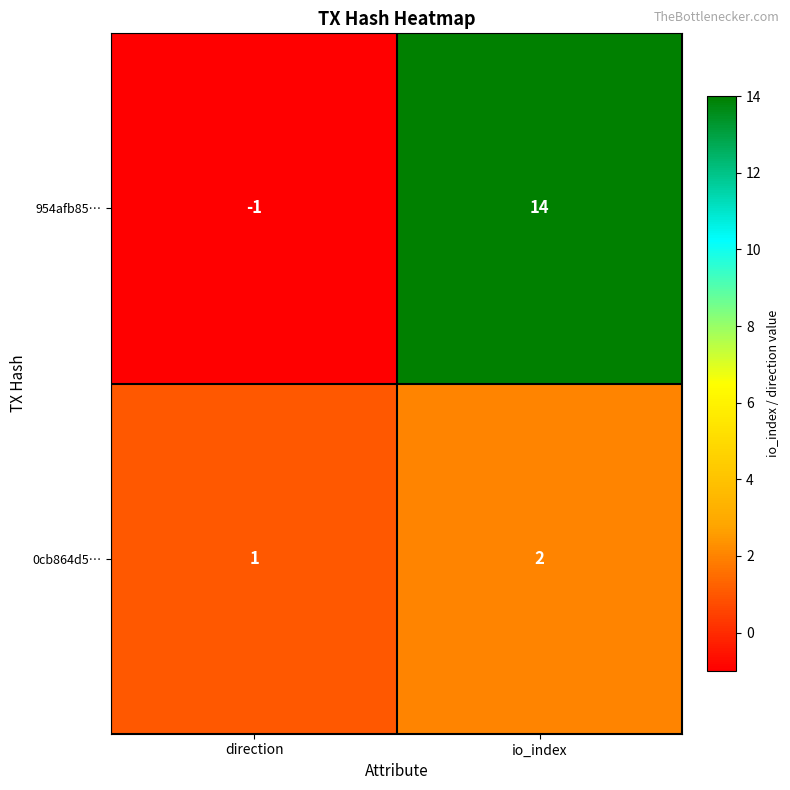

What is the difference between the maximum and minimum values in the 954afb85… series?

15